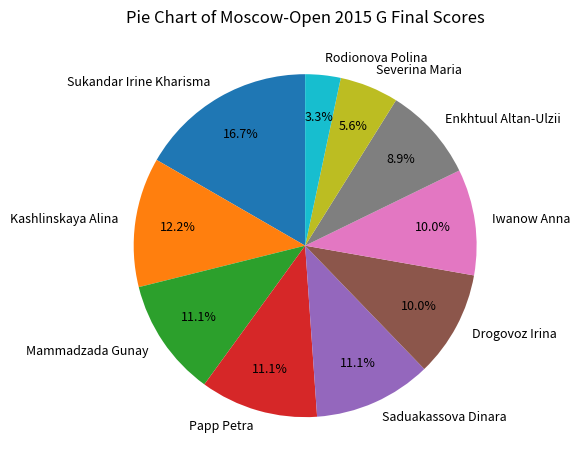

To the nearest percent, what percentage of the pie is Mammadzada Gunay?

11%